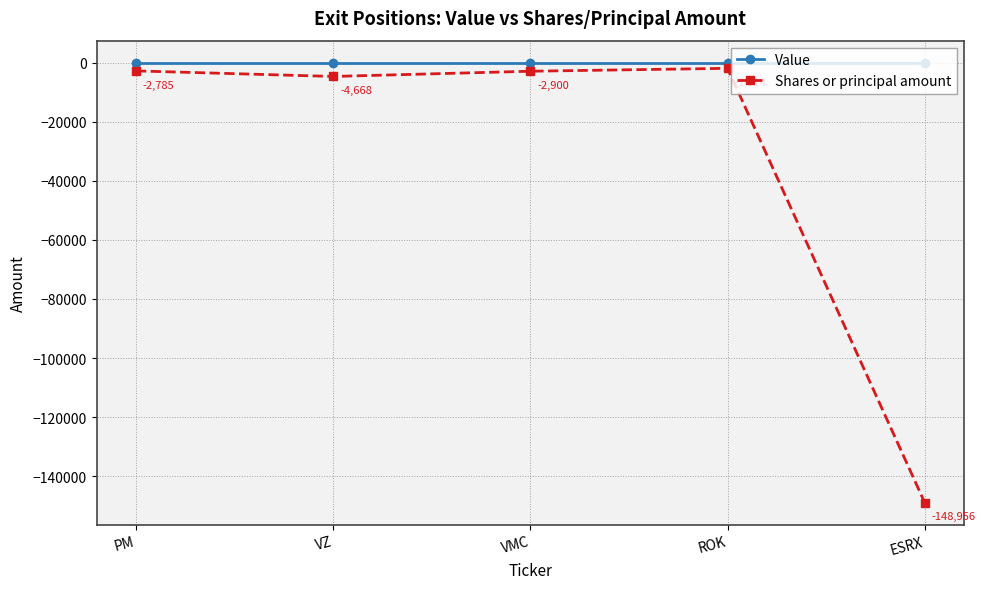

How many lines are shown in the chart?

2